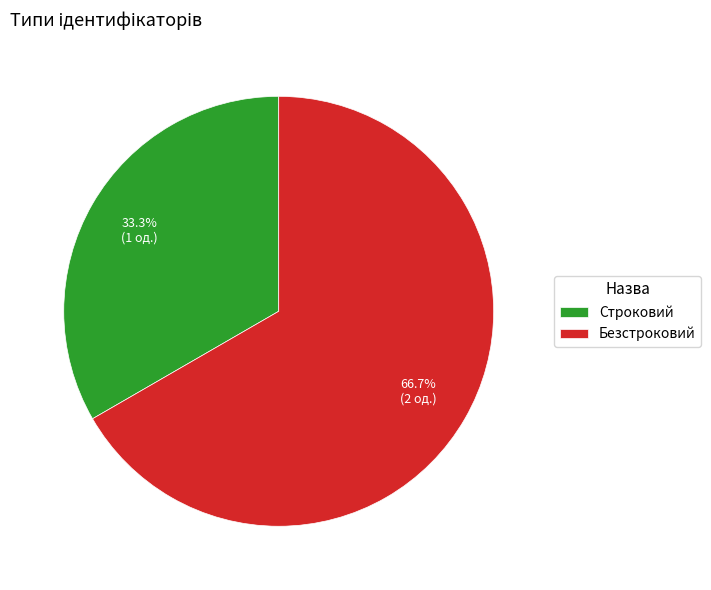

Which slice represents more than half of the pie?

Безстроковий